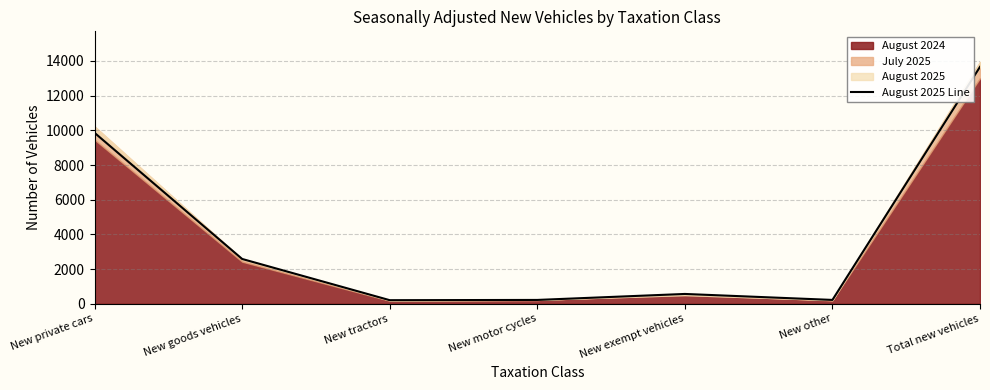

Reading left to right, extract all data points from this chart.

New private cars=9855	New goods vehicles=2584	New tractors=208	New motor cycles=222	New exempt vehicles=567	New other=223	Total new vehicles=13659